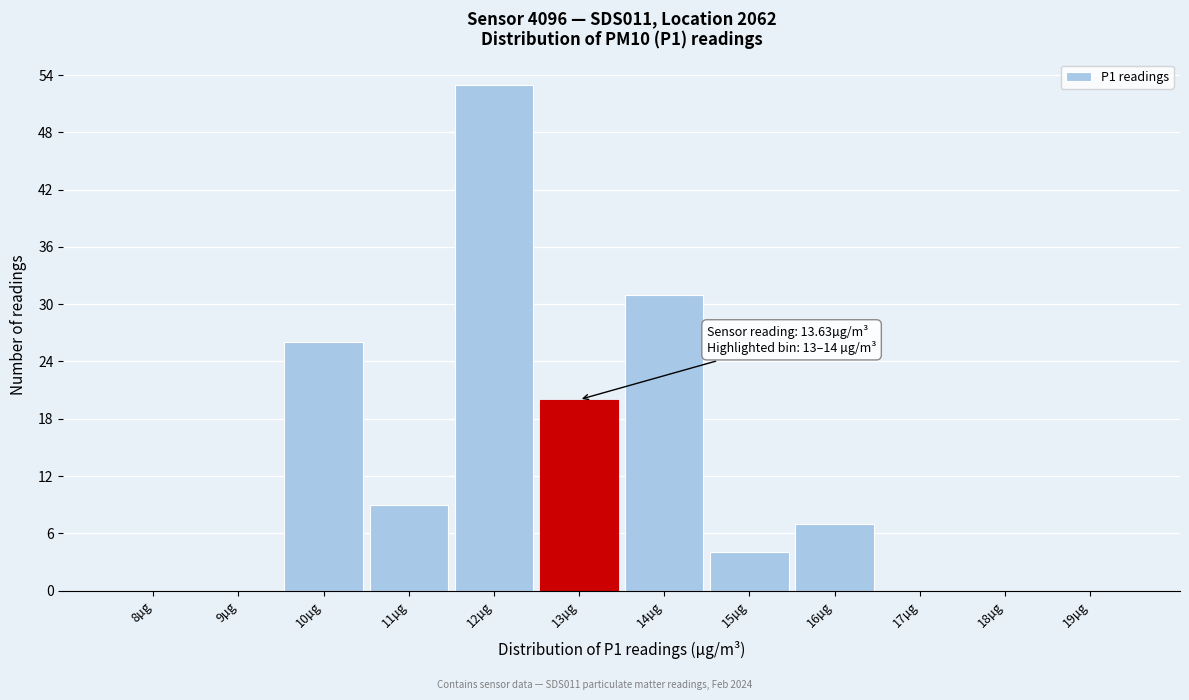

Reading right to left, list all the values displayed in this chart.

19µg=0	18µg=0	17µg=0	16µg=7	15µg=4	14µg=31	13µg=20	12µg=53	11µg=9	10µg=26	9µg=0	8µg=0